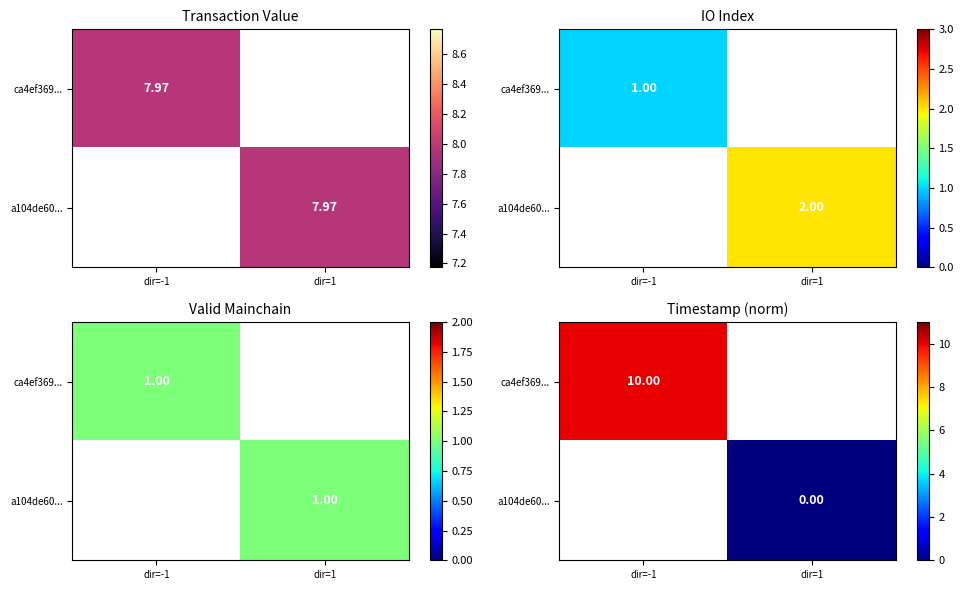

Is the value of a104de60... at dir=-1 greater than the value of ca4ef369... at dir=-1?

No